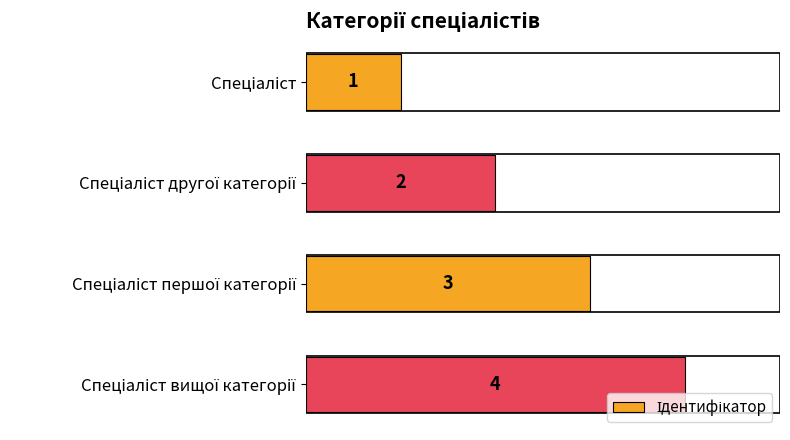

What is the value of the 2nd bar from the top?

2